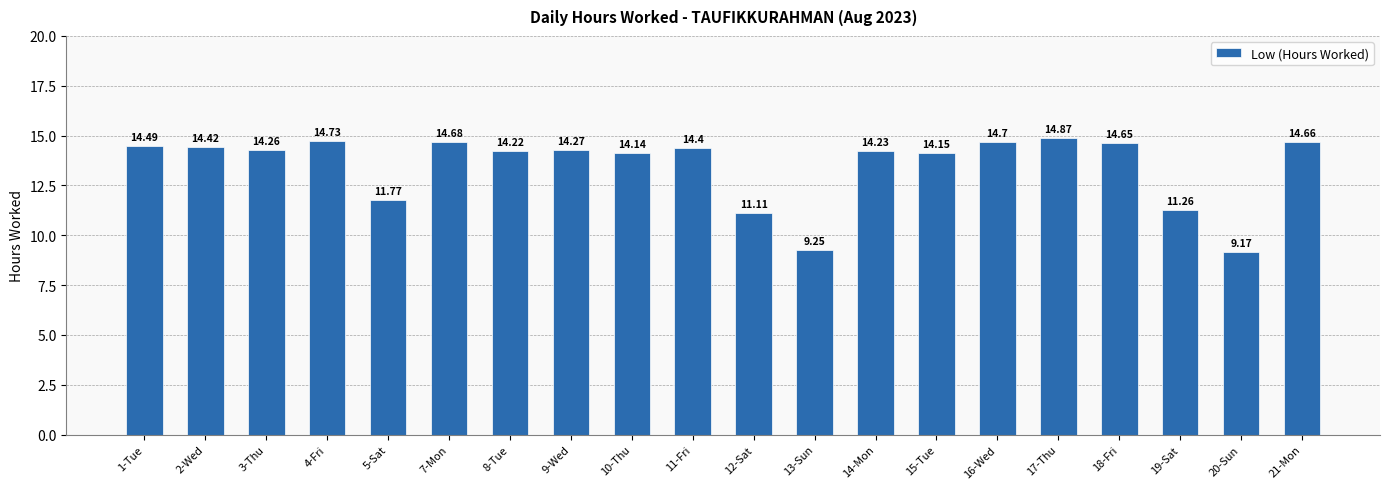

What position from the right is 4-Fri?

17